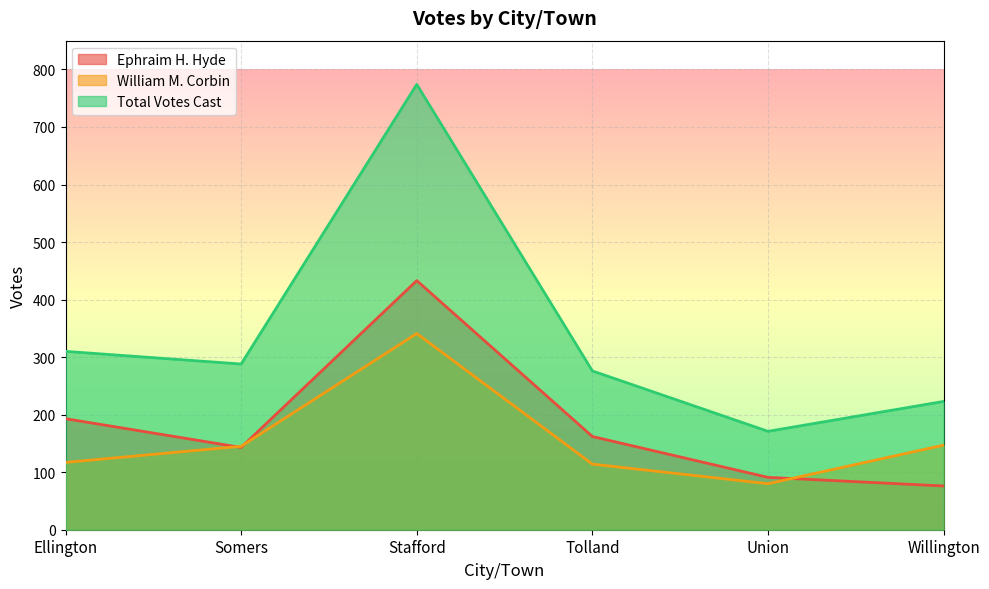

What is the sum of all Ephraim H. Hyde values?

1098